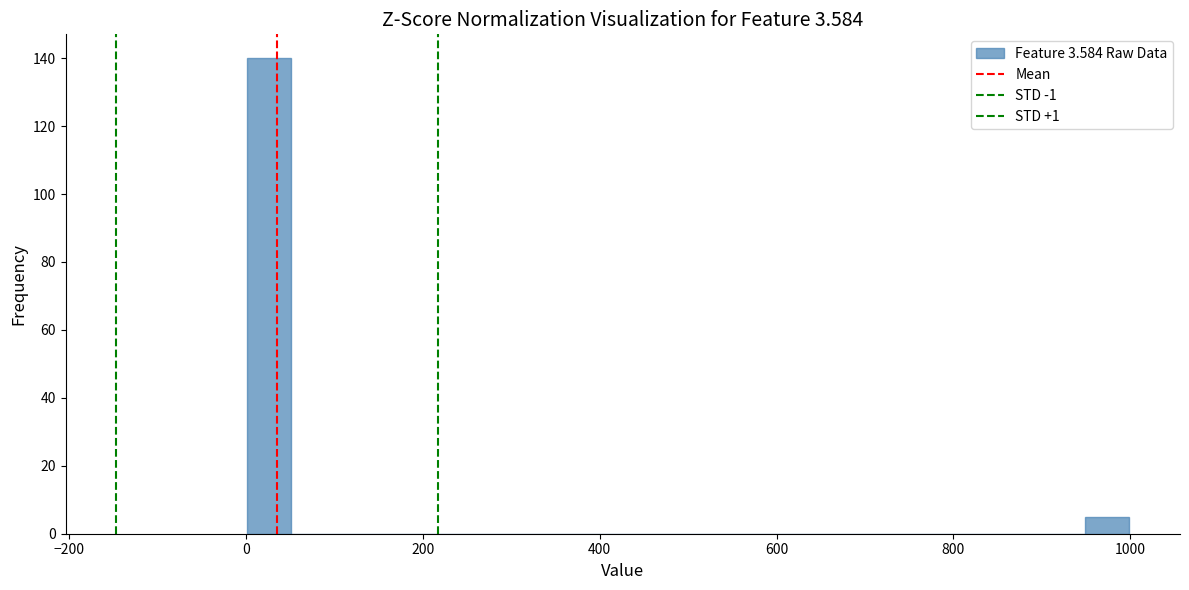

Around what value on the x-axis is the tallest bar? Give the approximate position of its centre, as read against the axis.

20